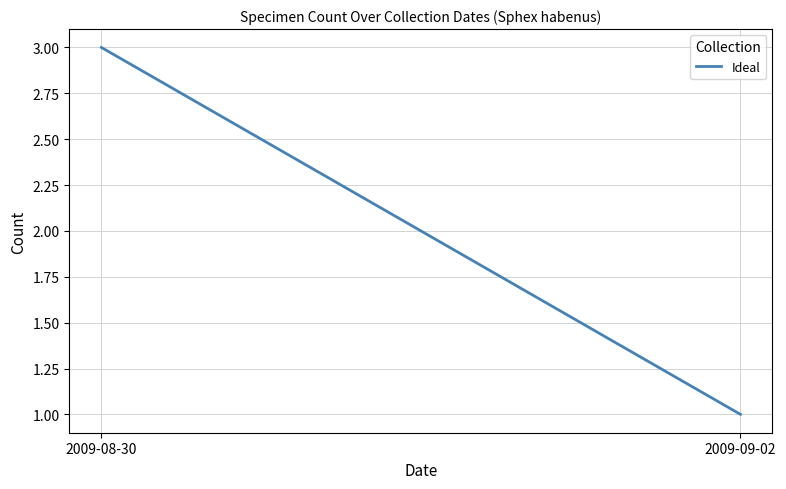

What is the ratio of the value at 2009-09-02 to the value at 2009-08-30?

0.3